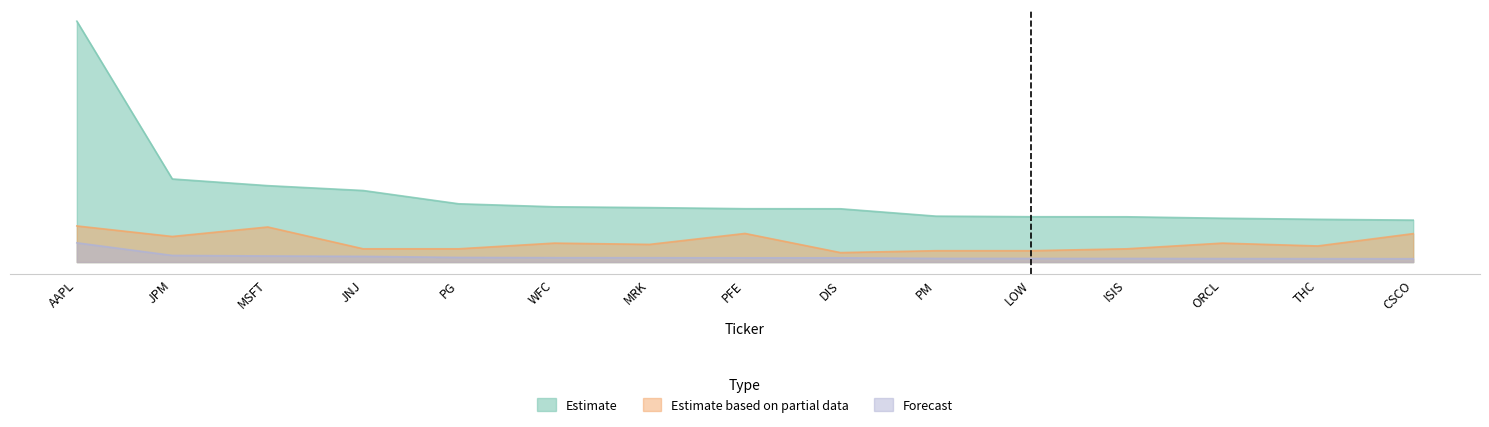

At PFE, list the series in order from smallest to largest.

Forecast, Estimate based on partial data, Estimate